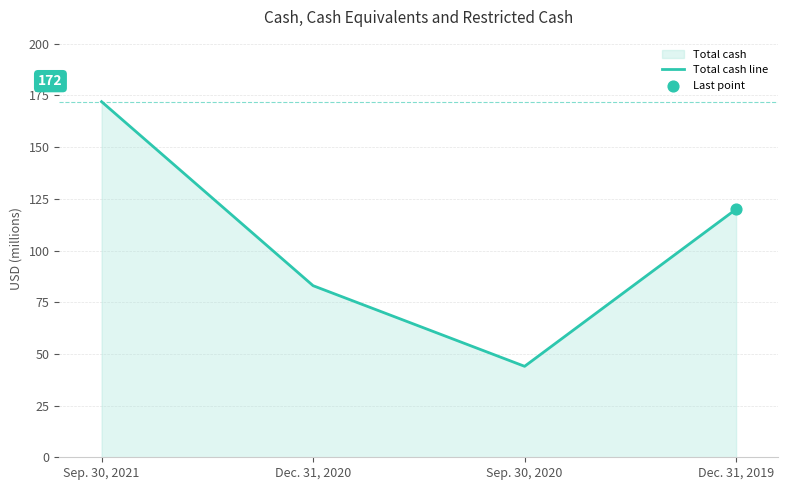

Approximately how many times larger is the value at Sep. 30, 2020 compared to Dec. 31, 2019?

0.4